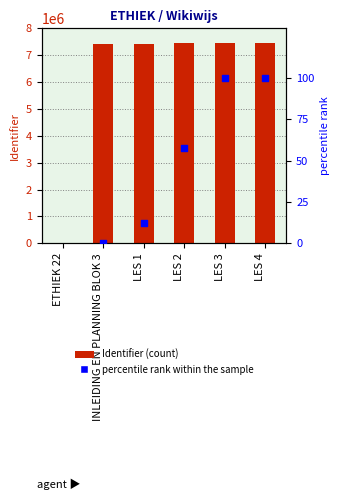

Between LES 2 and INLEIDING EN PLANNING BLOK 3, which is larger?

LES 2